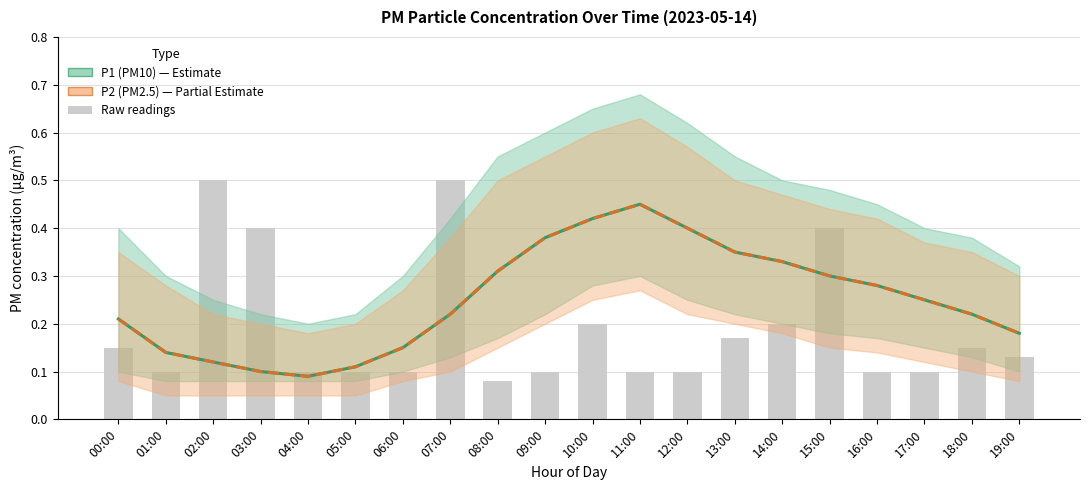

What position from the right is 08:00?

12